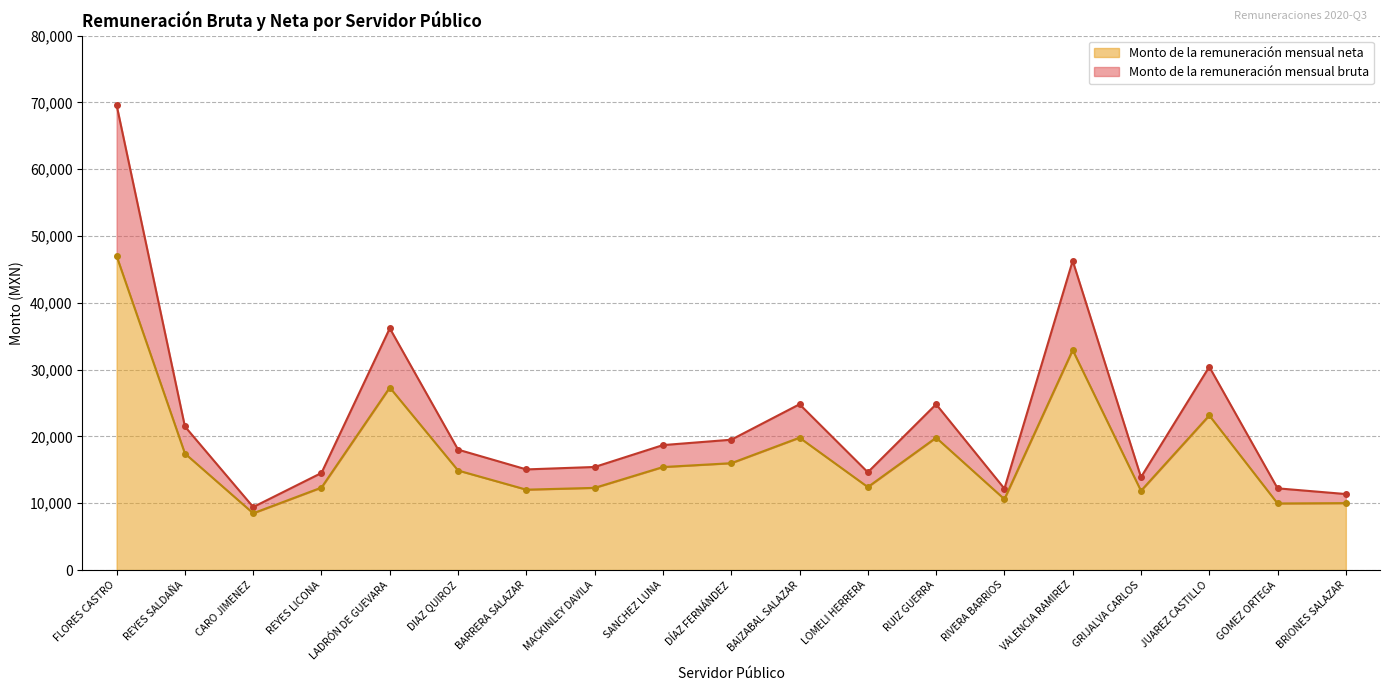

True or false: Monto de la remuneración mensual bruta and Monto de la remuneración mensual neta intersect in this chart.

False